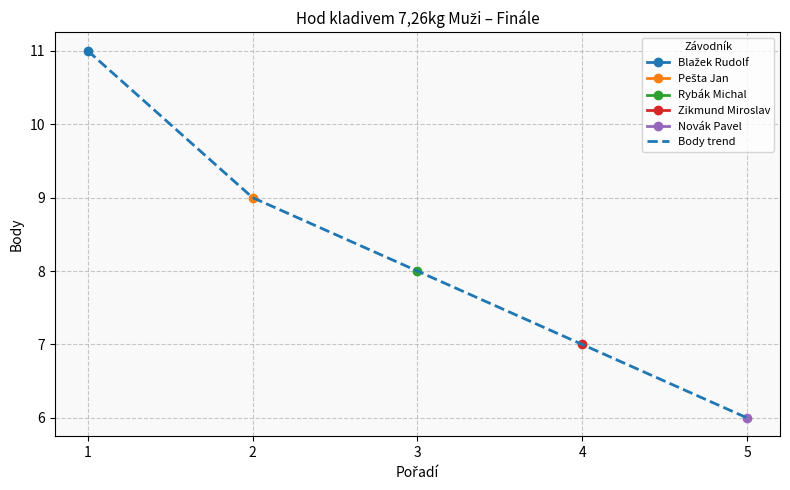

Which has a higher value, 2 or 3?

2